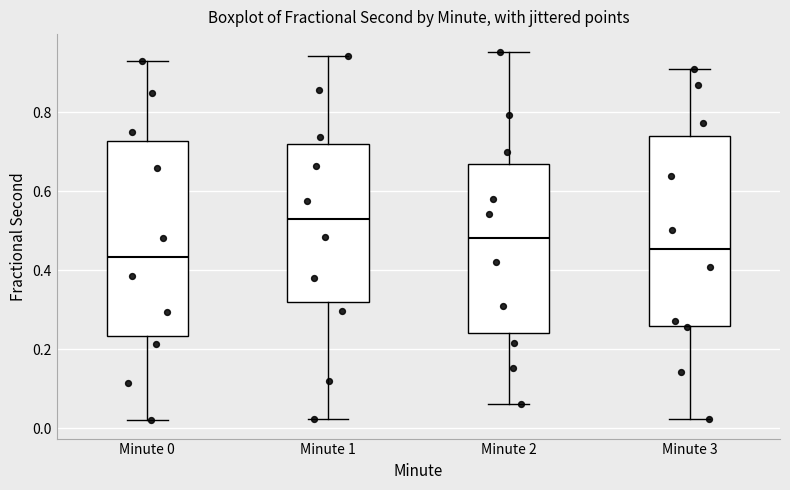

Which box has the highest median line?

Minute 1